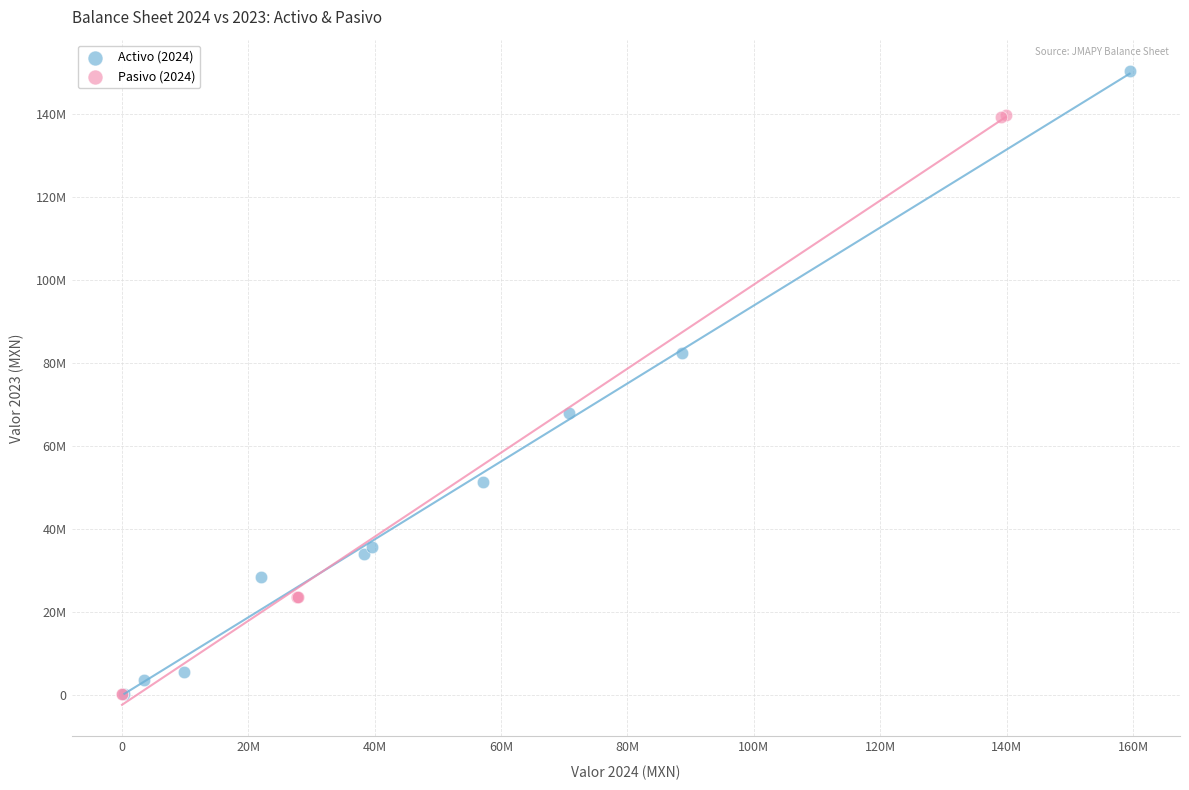

What are all the series names shown in the legend?

Activo (2024), Pasivo (2024)